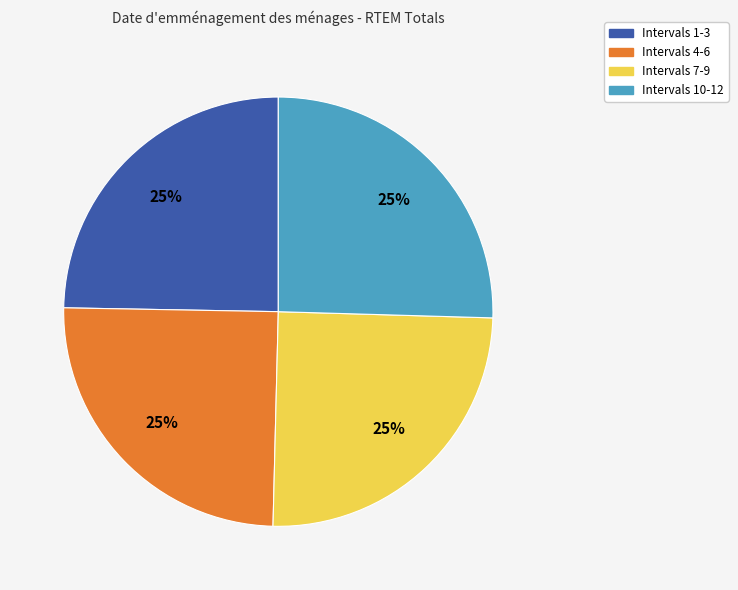

Does any single category account for the majority?

No